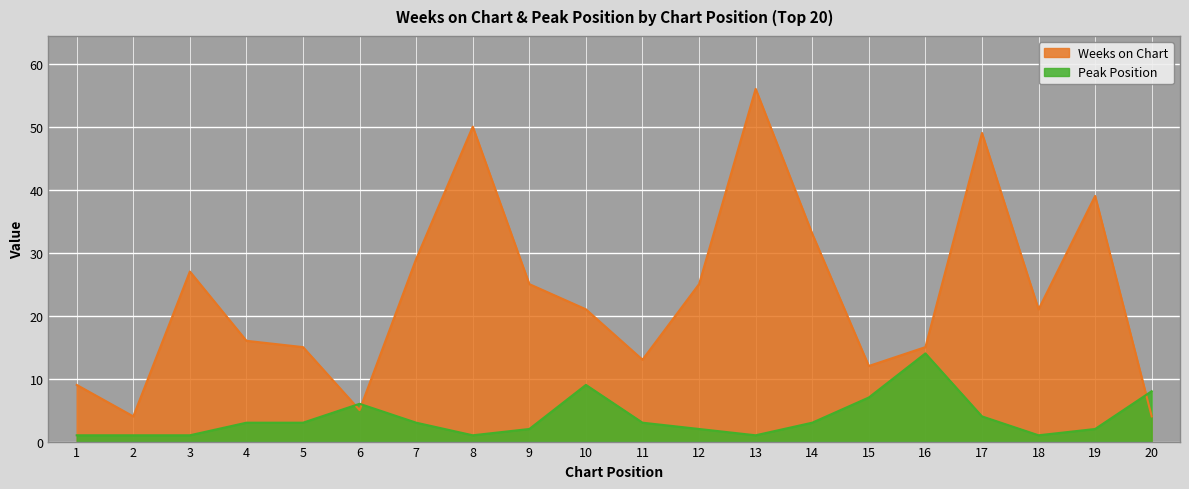

Reading left to right, list all the values displayed in this chart.

Weeks on Chart: 1=9	2=4	3=27	4=16	5=15	6=5	7=29	8=50	9=25	10=21	11=13	12=25	13=56	14=33	15=12	16=15	17=49	18=21	19=39	20=4
Peak Position: 1=1	2=1	3=1	4=3	5=3	6=6	7=3	8=1	9=2	10=9	11=3	12=2	13=1	14=3	15=7	16=14	17=4	18=1	19=2	20=8